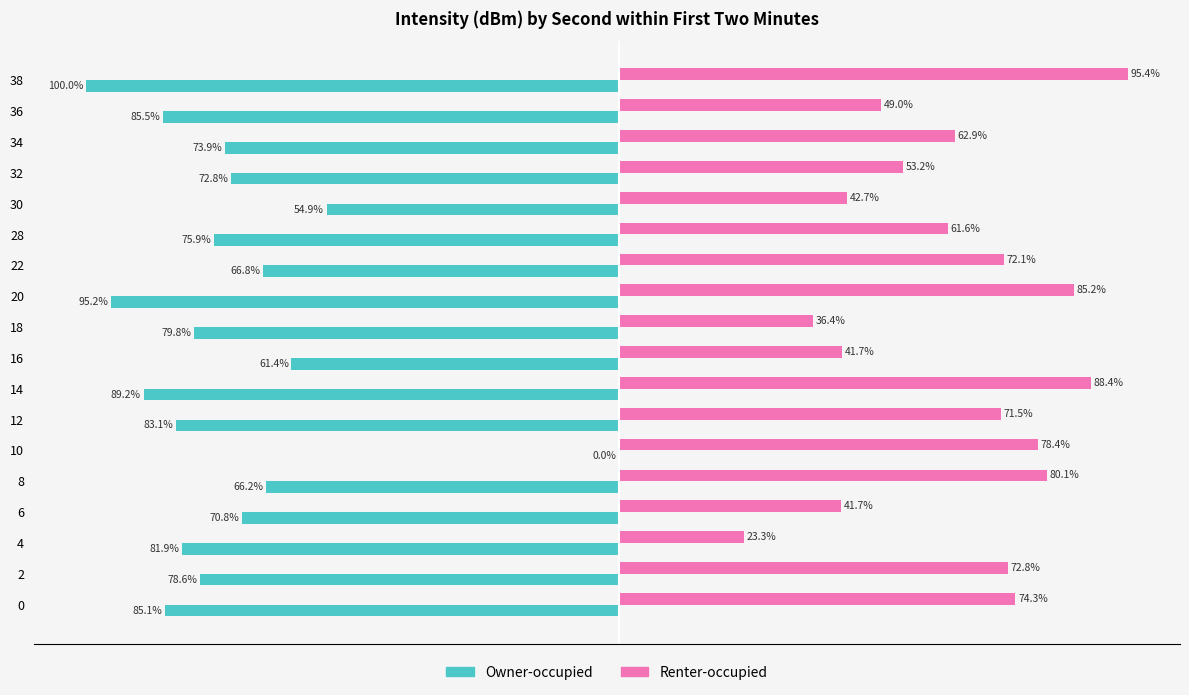

Which series changed the most between 0 and 16?

Renter-occupied